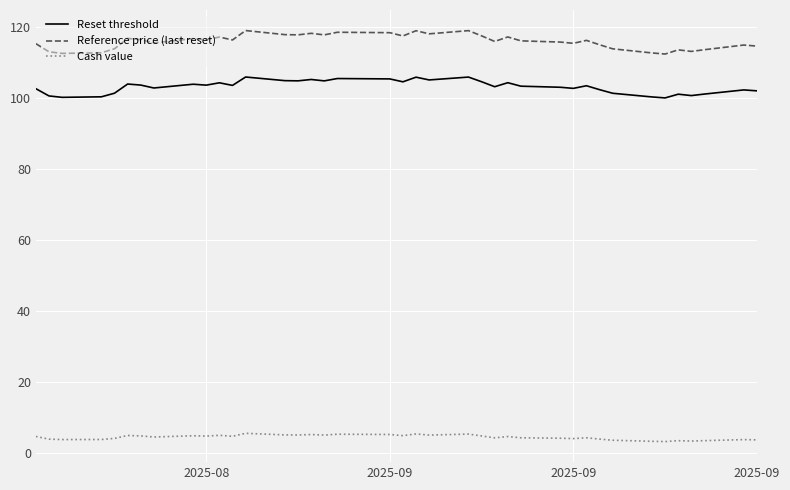

Which series has the largest range (max minus min)?

Reference price (last reset)